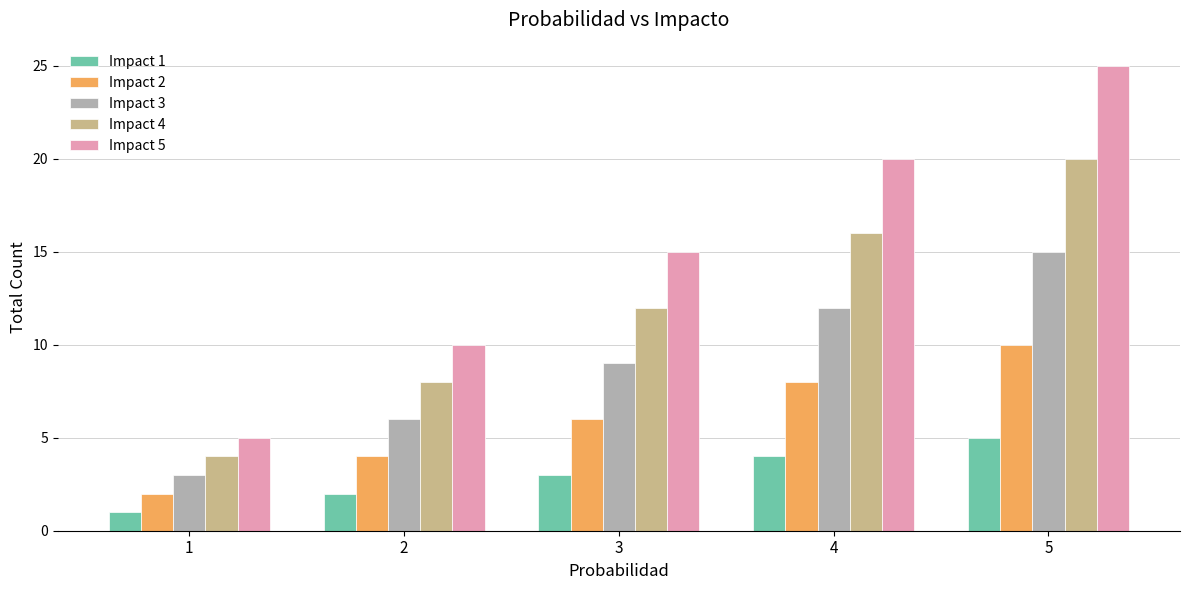

Count the number of data series in this chart.

5